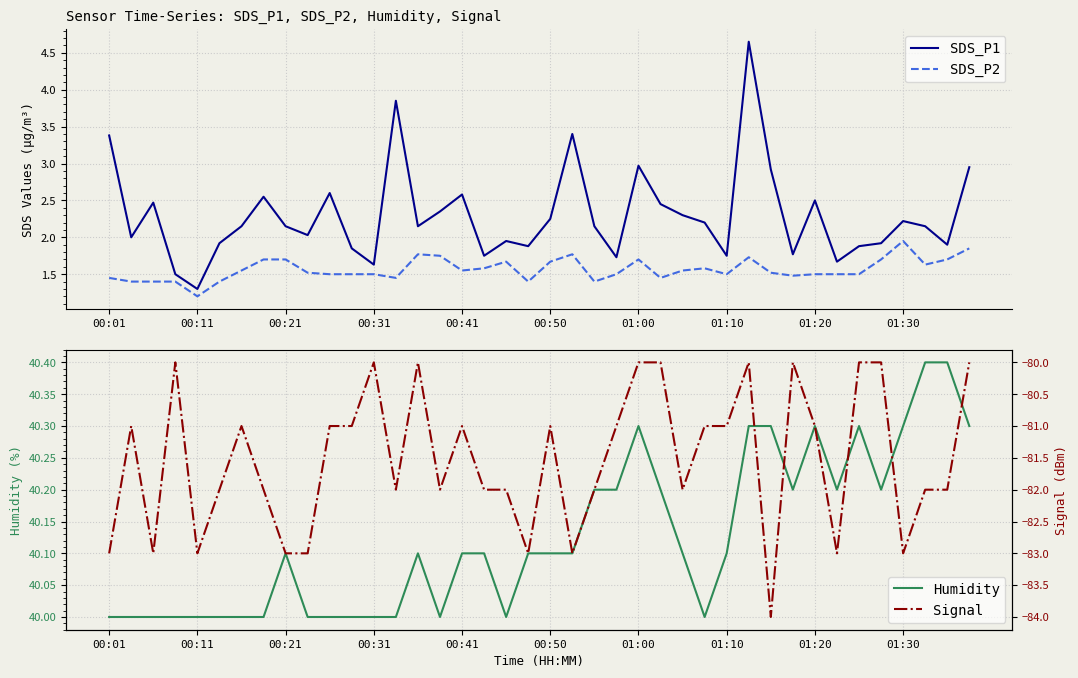

What is the average value of the Humidity series?

40.1